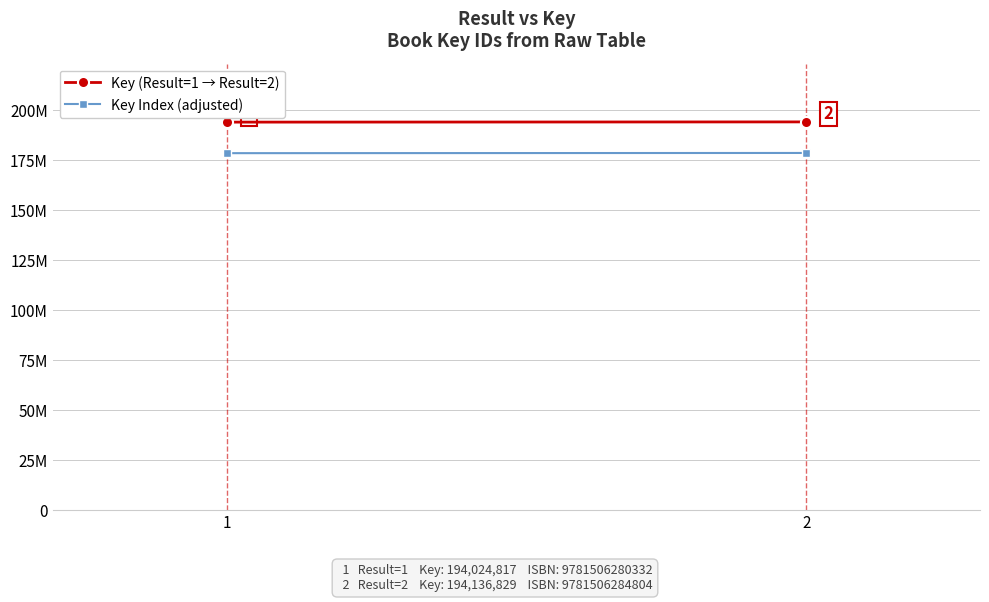

What is the difference between the Key (Result=1 → Result=2) values at 1 and 2?

112012.0